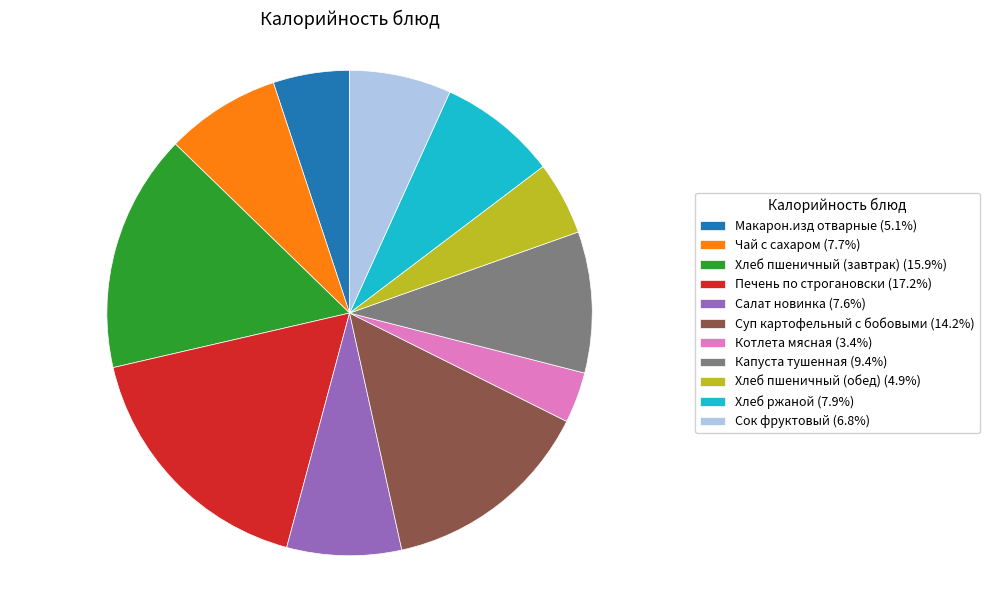

Do Печень по строгановски and Чай с сахаром together represent more than half of the pie?

No